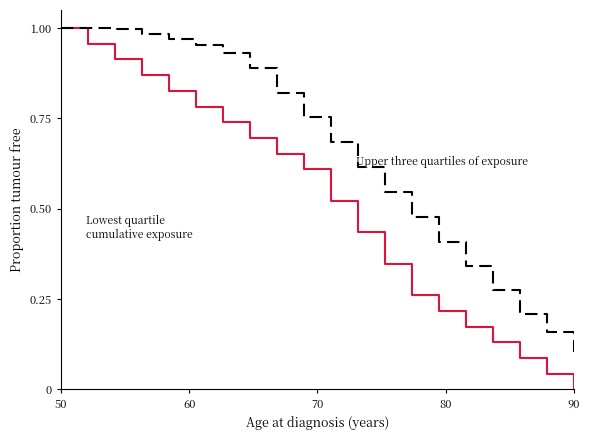

At which category is the sum across all series the highest?

50